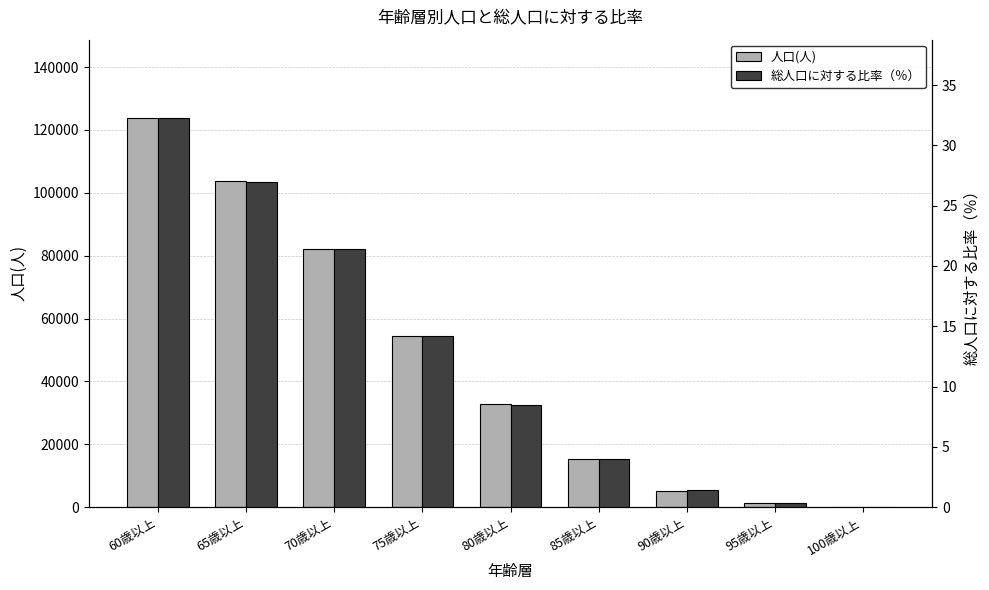

Reading left to right, list all the values displayed in this chart.

人口(人): 123911.0	103701.0	82058.0	54456.0	32733.0	15372.0	5250.0	1216.0	154.0
総人口に対する比率（％）: 32.3	27.0	21.4	14.2	8.5	4.0	1.4	0.3	0.0